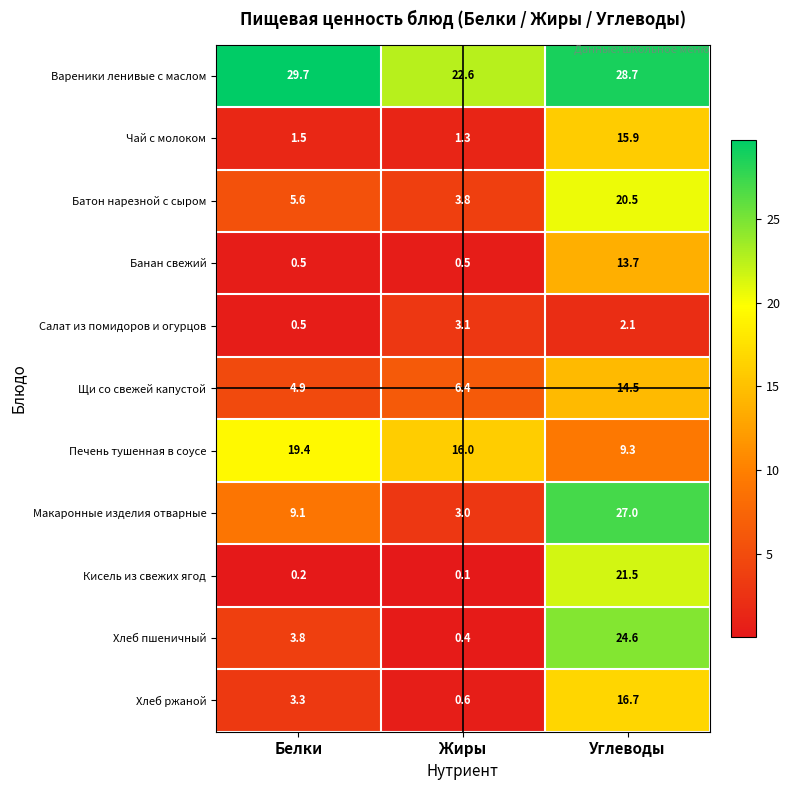

What is the sum of all Щи со свежей капустой values?

25.8